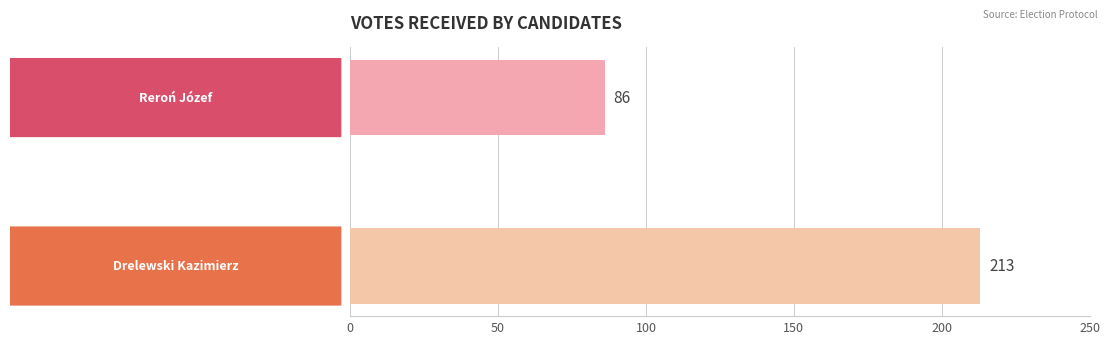

What is the sum of all values?

299